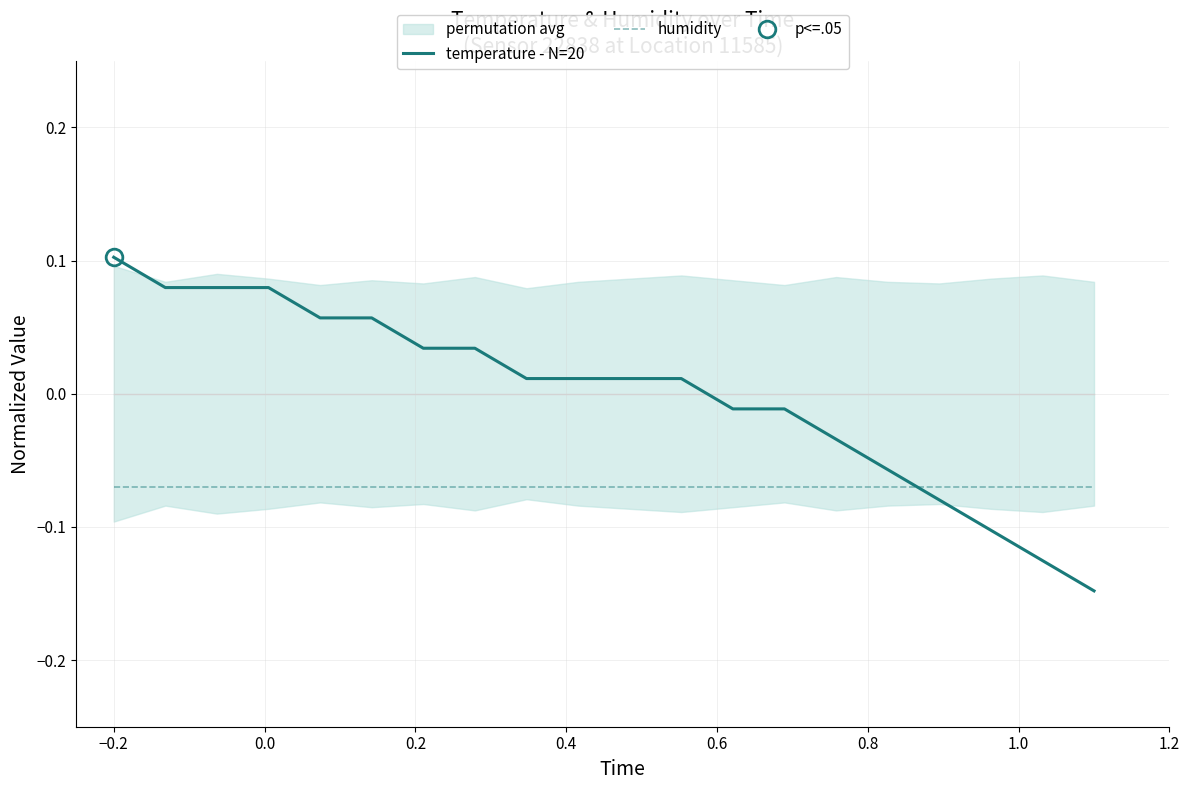

Which series ends up on top after the final intersection of temperature - N=20 and humidity?

humidity